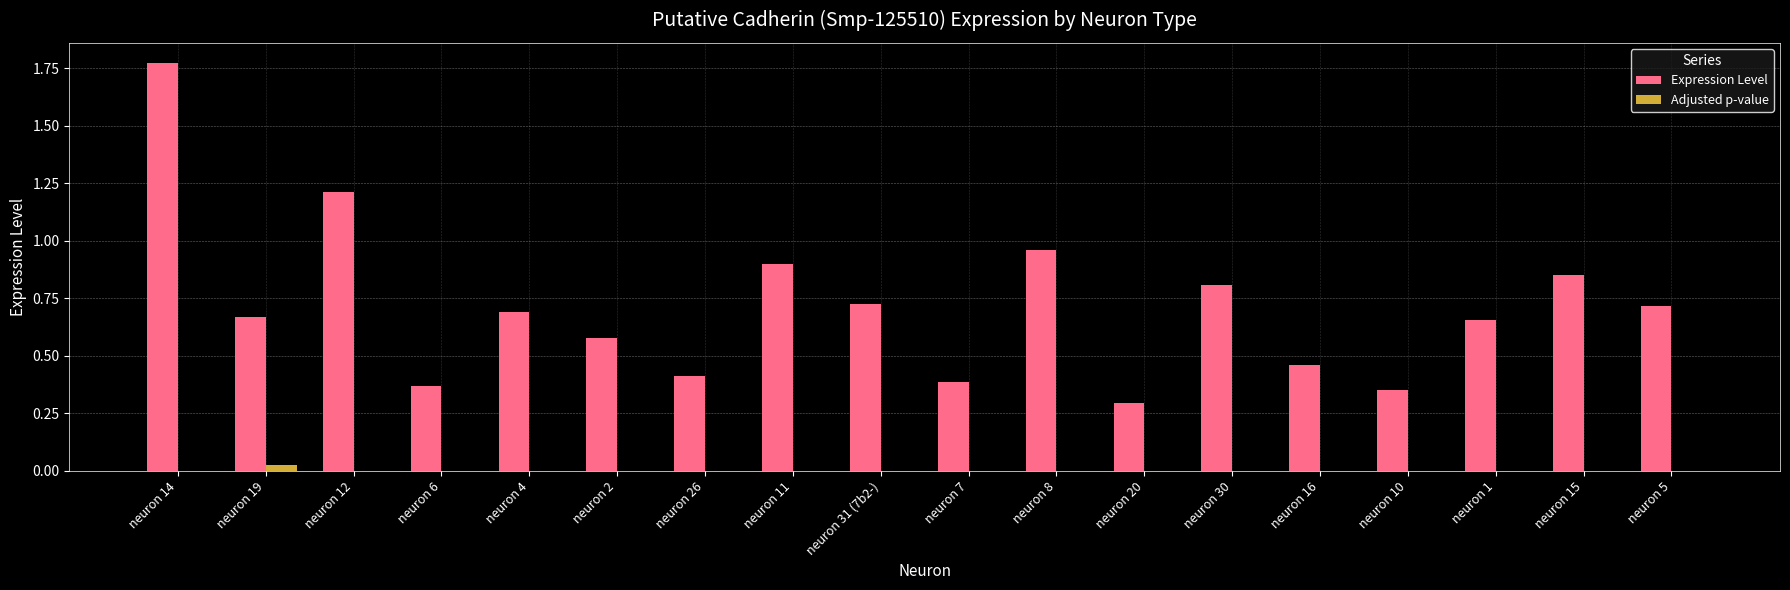

Is it true that Adjusted p-value equals 0.0 at neuron 8?

True